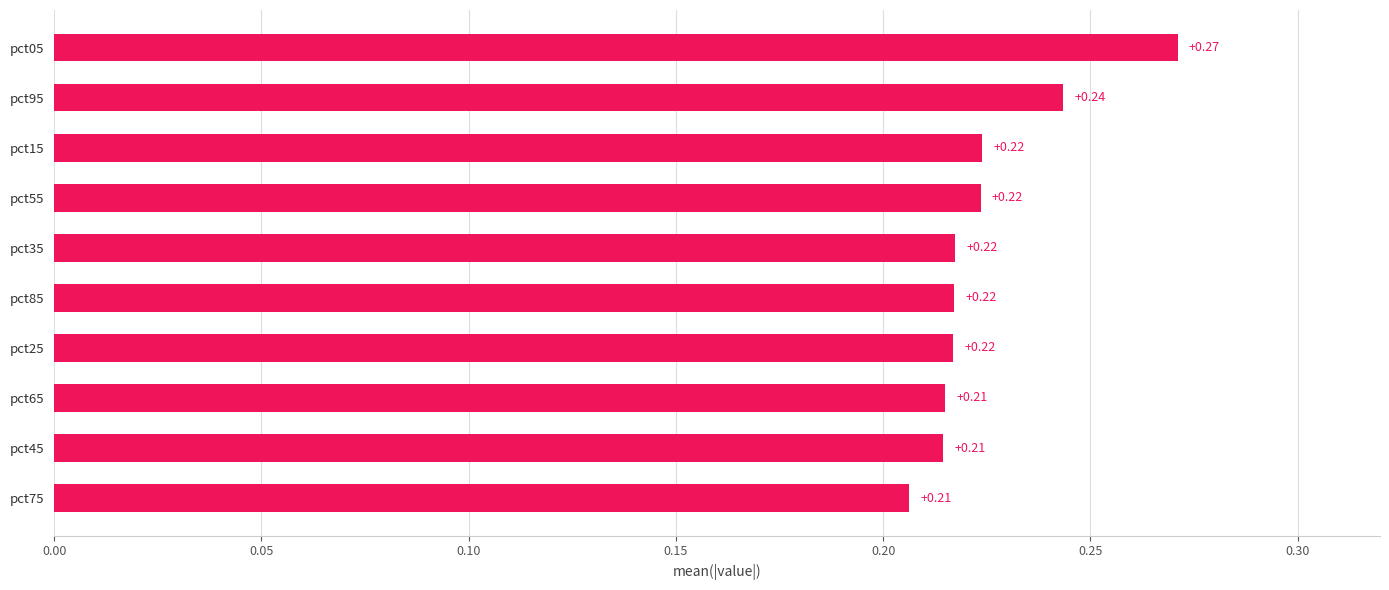

What is the sum of all values?

2.2